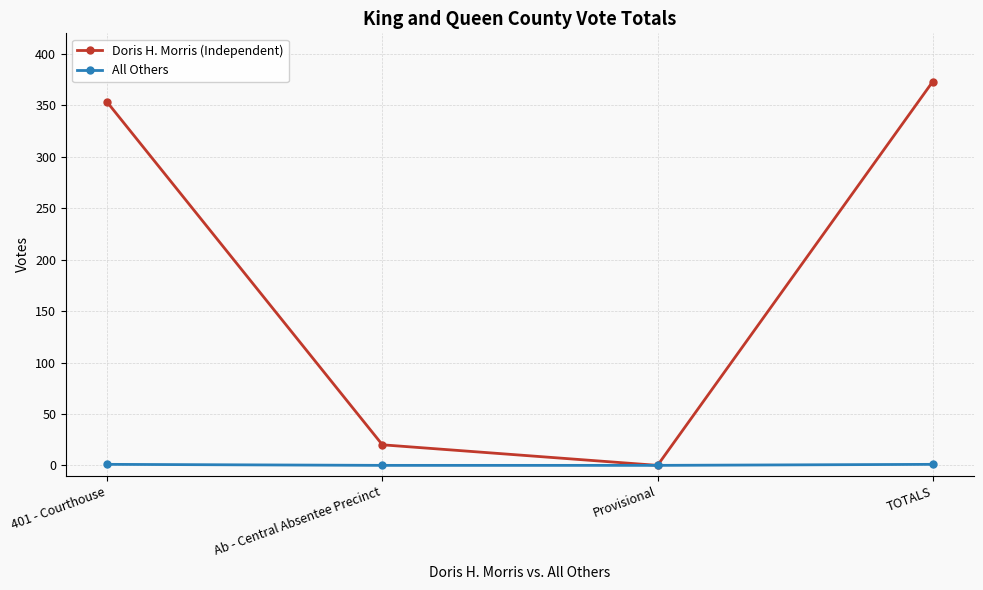

What is the label of the 2nd point from the left?

Ab - Central Absentee Precinct